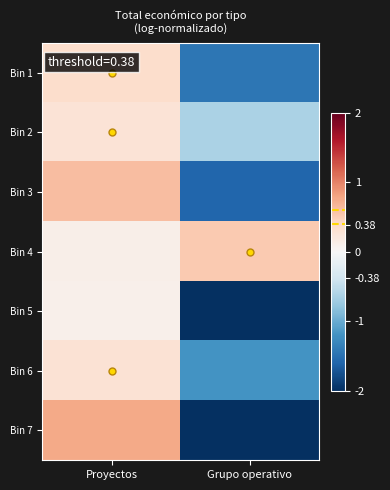

What is the minimum value shown in the chart?

-3.0